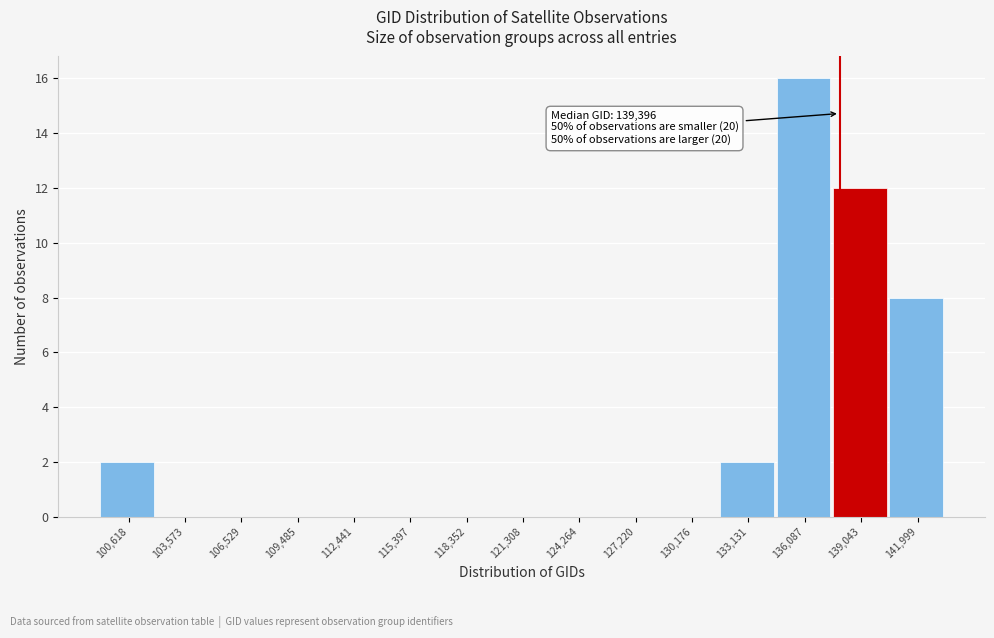

Reading left to right, list all the values displayed in this chart.

100,618=2	103,573=0	106,529=0	109,485=0	112,441=0	115,397=0	118,352=0	121,308=0	124,264=0	127,220=0	130,176=0	133,131=2	136,087=16	139,043=12	141,999=8